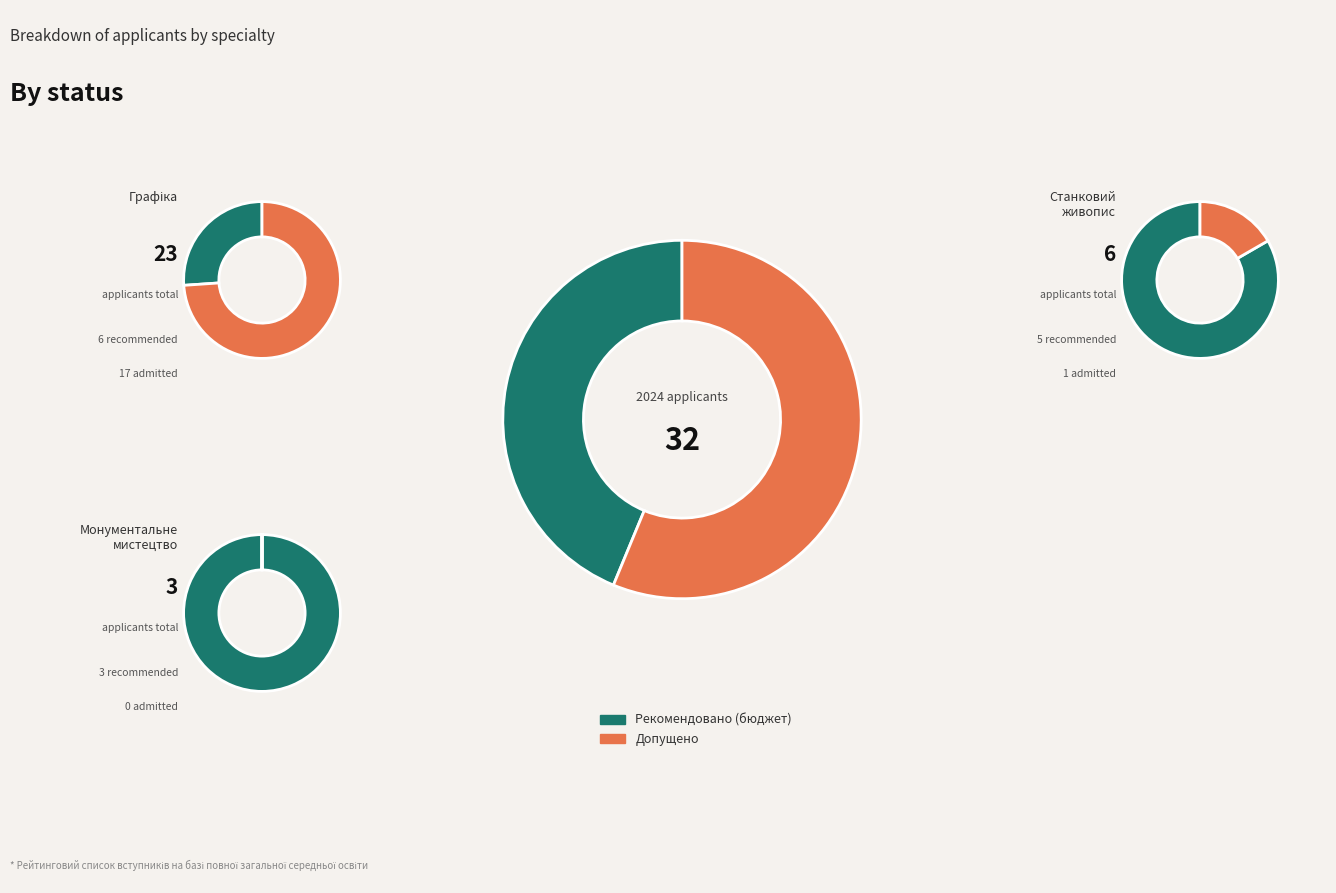

Is it true that Рекомендовано (бюджет) is 45% of the pie?

False